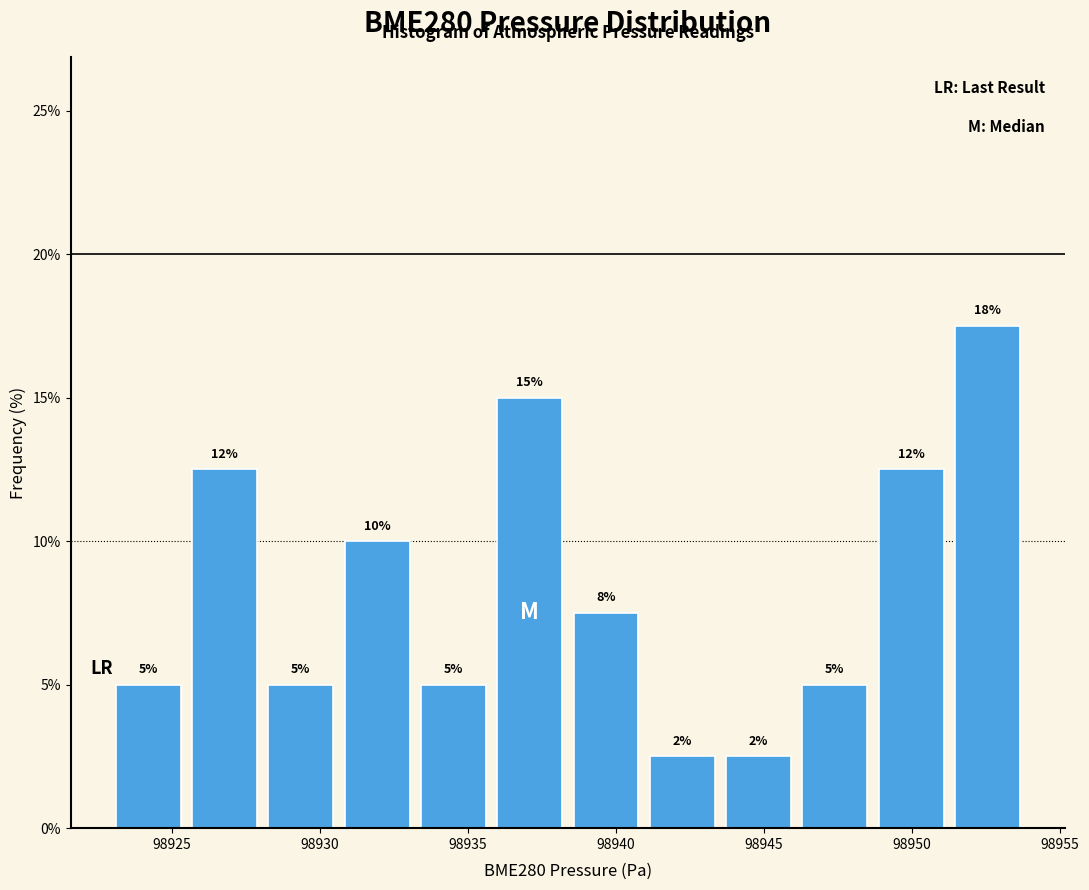

Which range on the x-axis has the tallest bar?

98951.5 to 98954.0